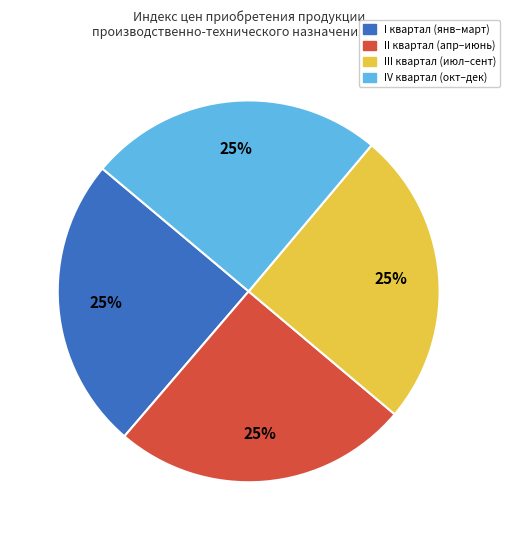

Is there a majority slice in this chart?

No